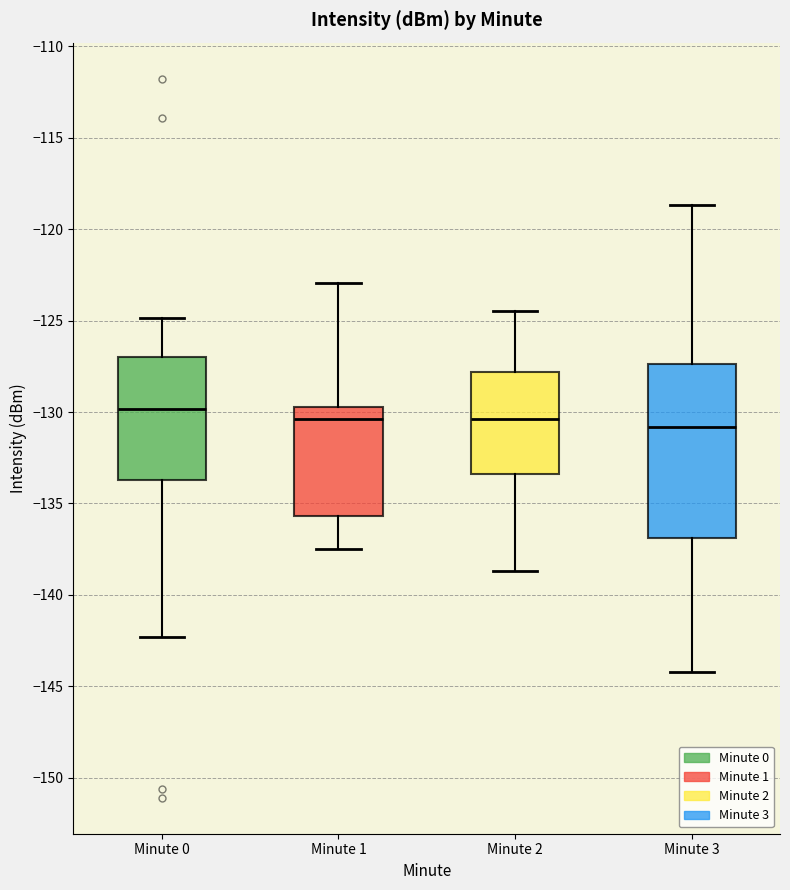

Which box has the highest median line?

Minute 0